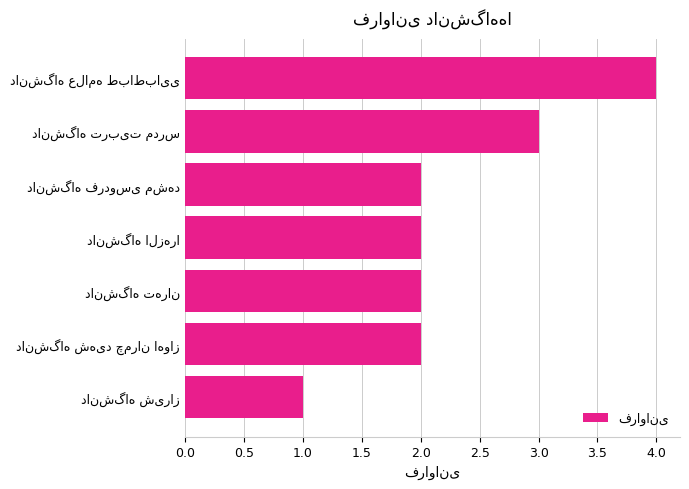

What is the greatest value displayed?

4